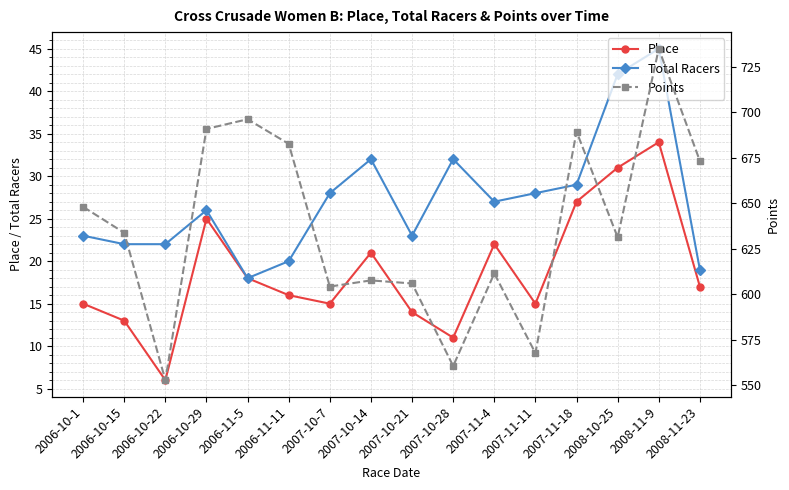

Which series has the largest total across all categories?

Points